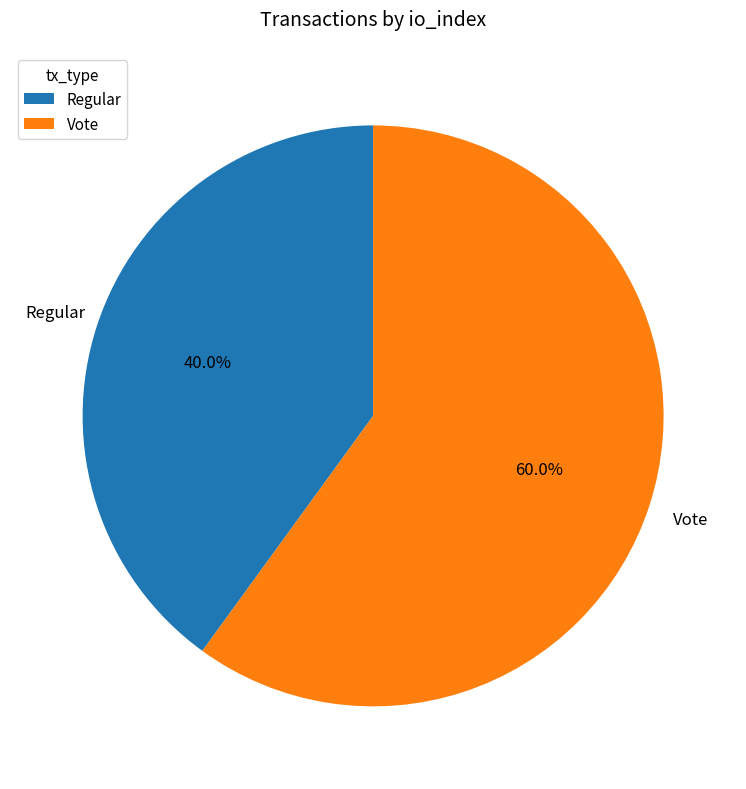

Which category has the biggest portion of the pie?

Vote